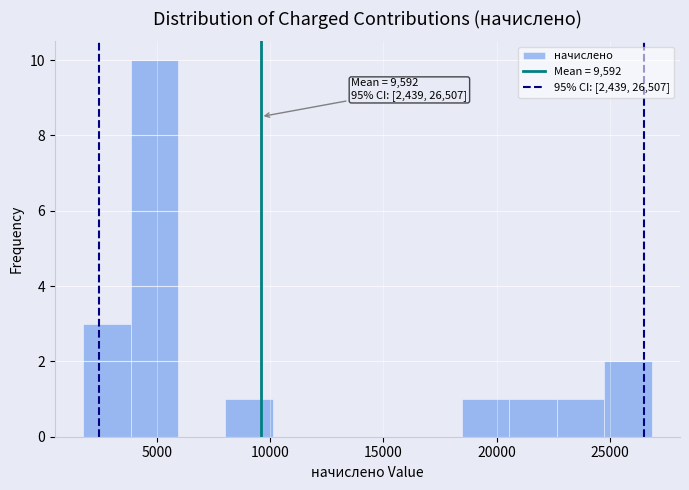

Over which range of the x-axis is the bar tallest?

4000 to 6000